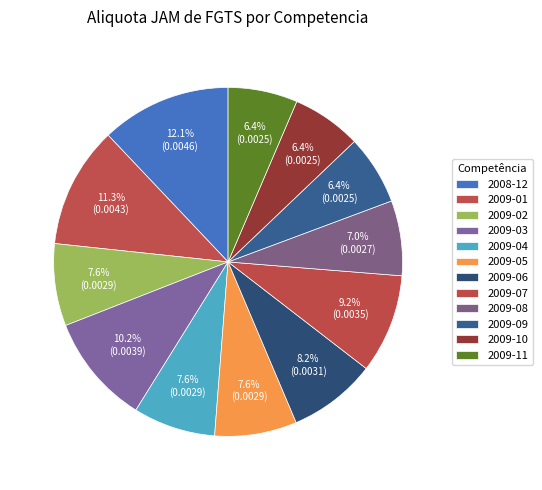

To the nearest percent, what is the average slice percentage?

8%